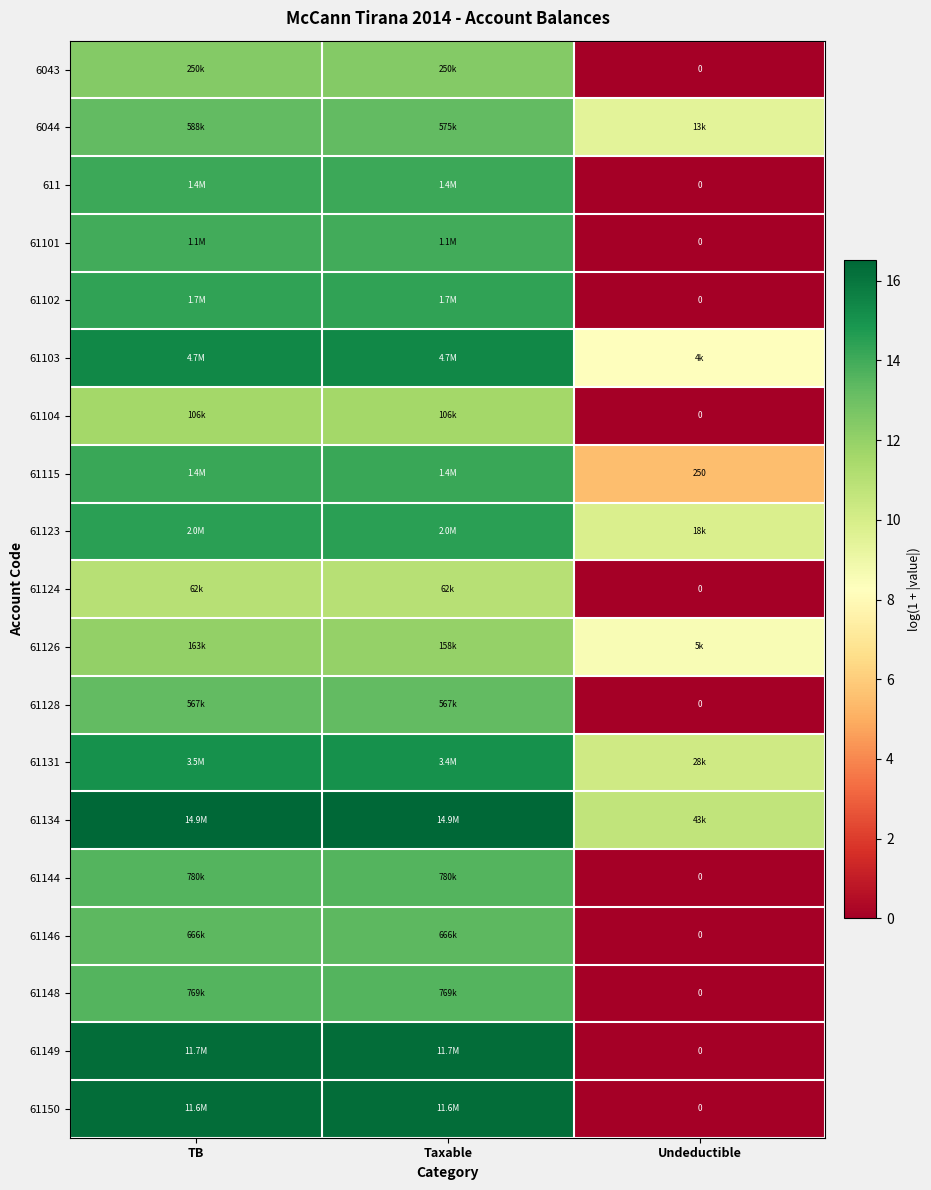

What is the total value across all series at TB?

264.7